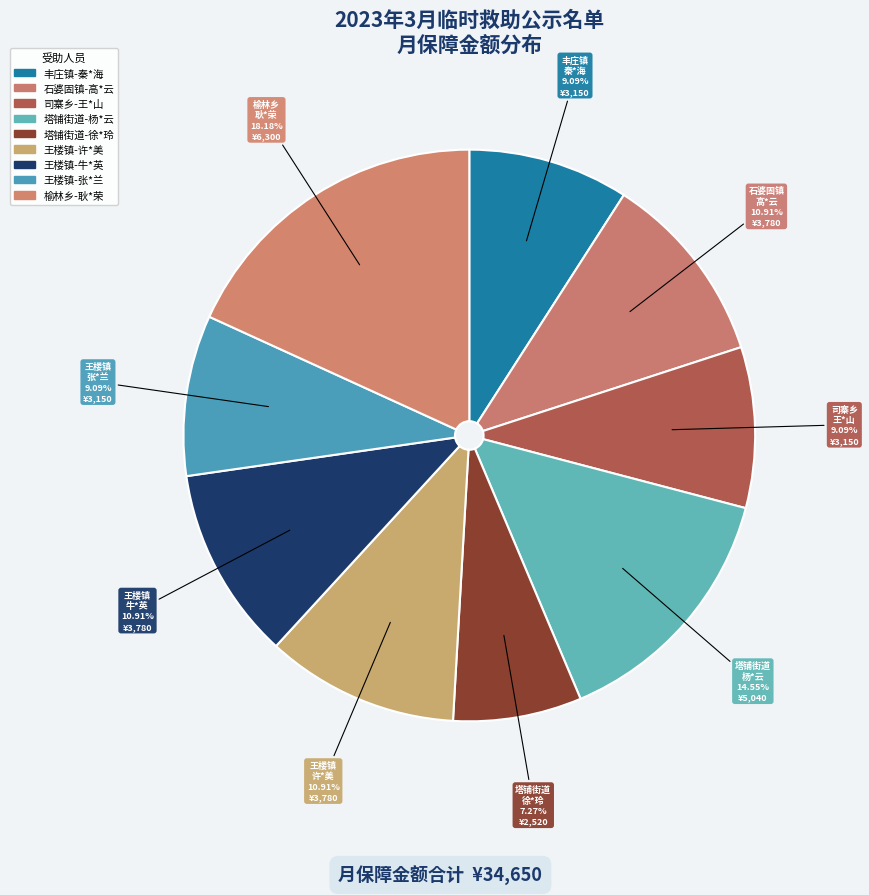

To the nearest percent, what is the combined percentage of 丰庄镇-秦*海 and 王楼镇-张*兰?

18%